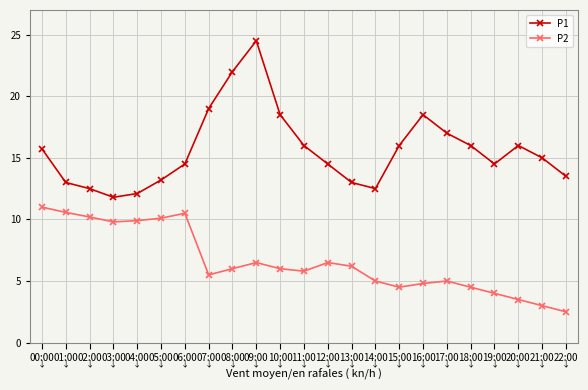

True or false: P1 and P2 intersect in this chart.

False